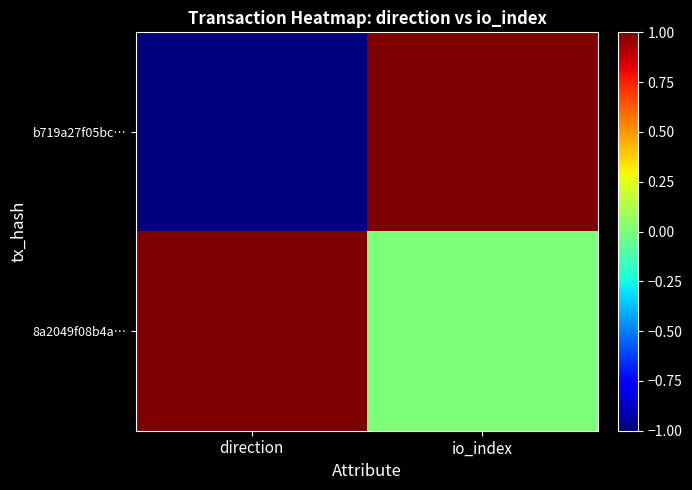

Which series has the largest range (max minus min)?

b719a27f05bc…